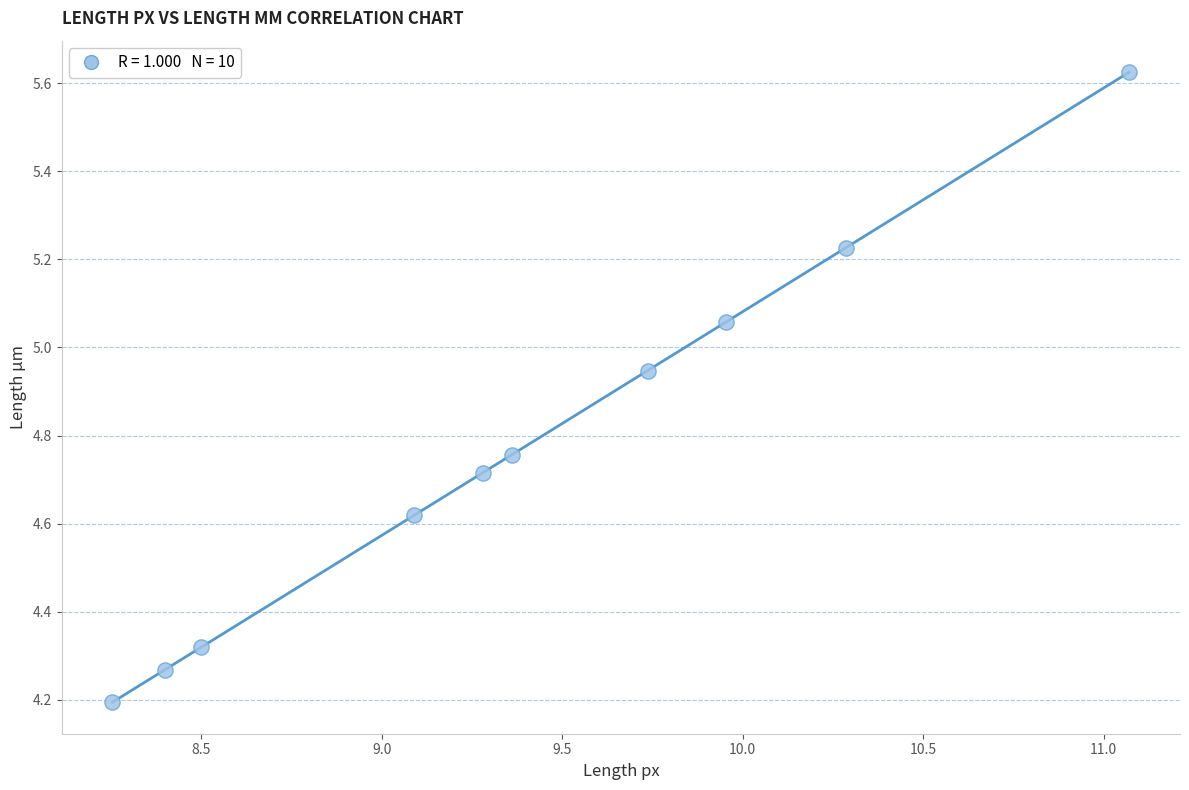

What is the range of X values (max minus min)?

2.8